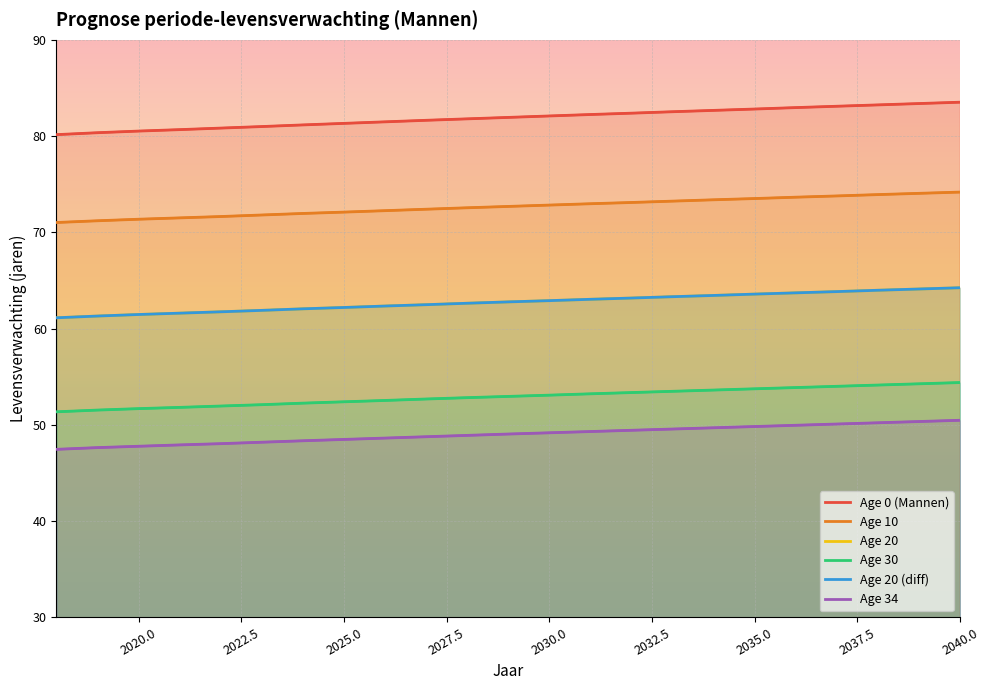

What is the minimum value for Age 20?

61.1